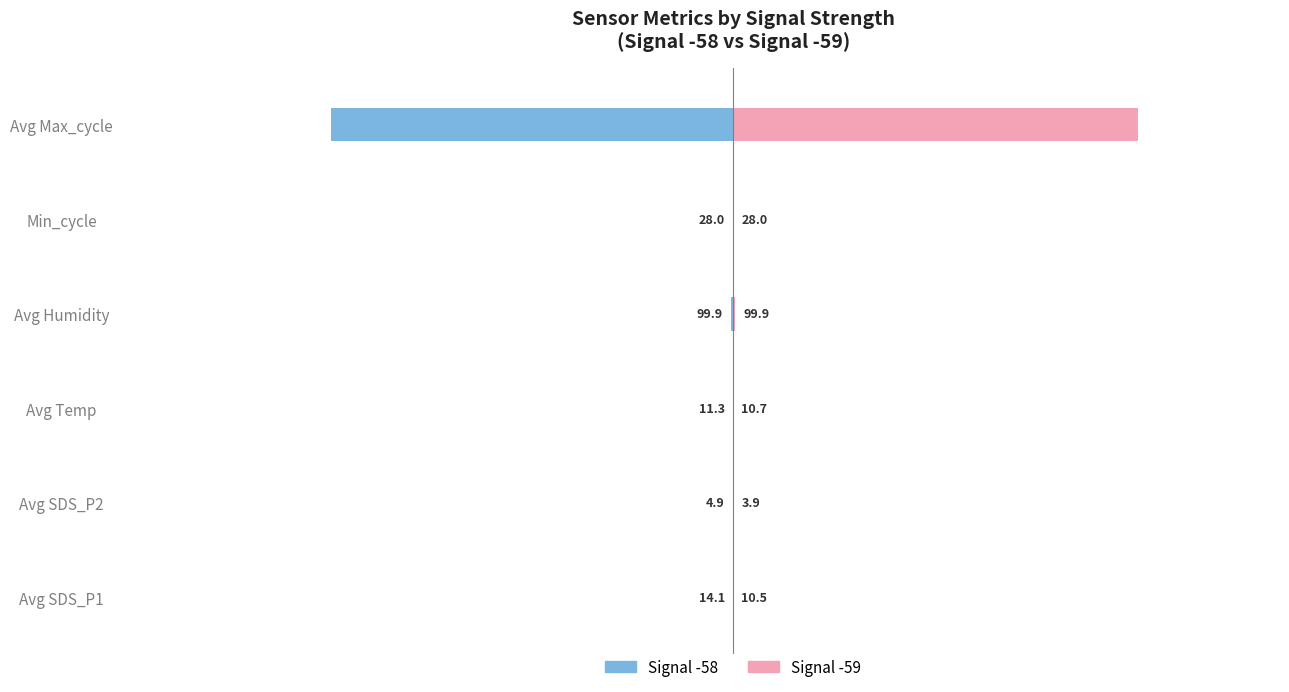

What is the difference between the Signal -59 values at Avg SDS_P2 and Avg Temp?

6.8